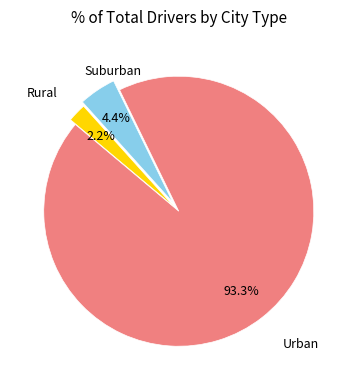

Is there any slice that represents more than half of the pie?

Yes